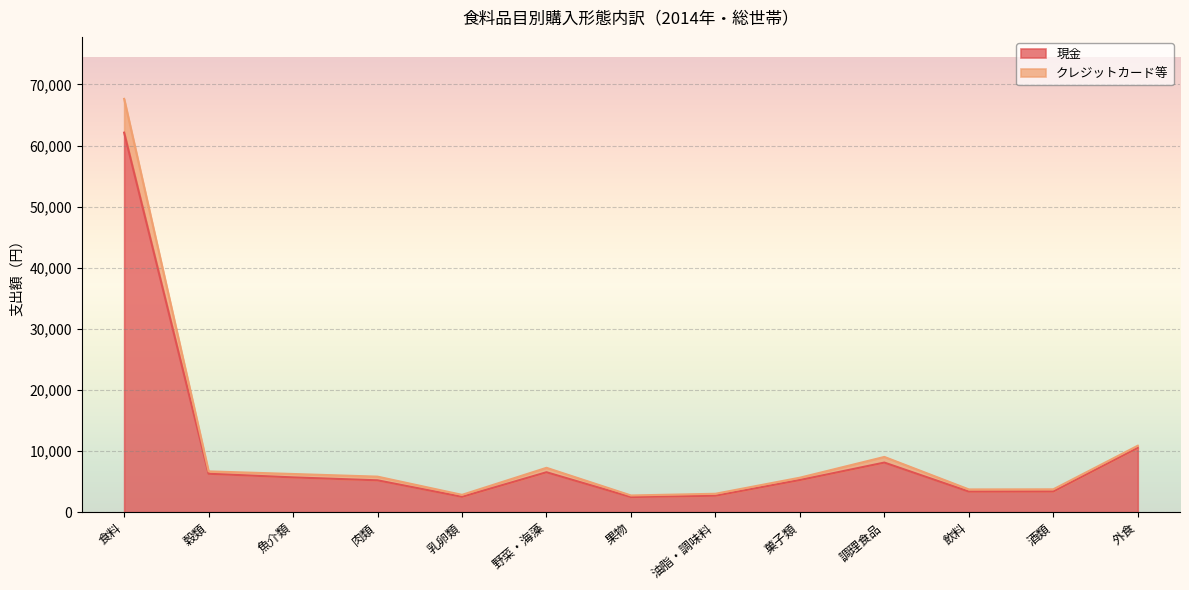

Between 肉類 and 食料, which is larger?

食料